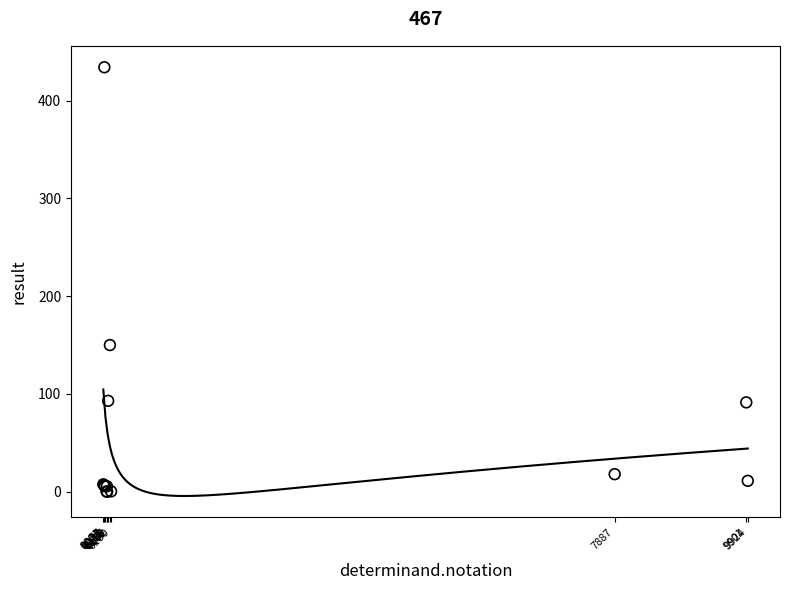

What Y value in the scatter plot is closest to 217?

150.0